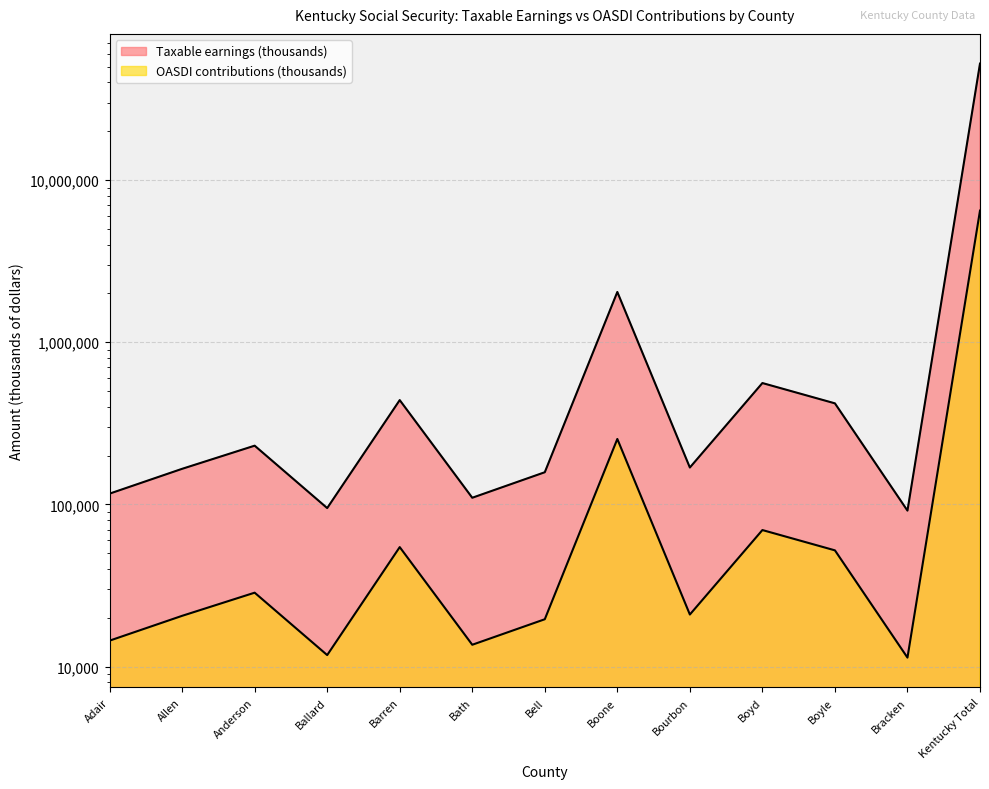

Is it true that Taxable earnings (thousands) equals 333080 at Boyd?

False